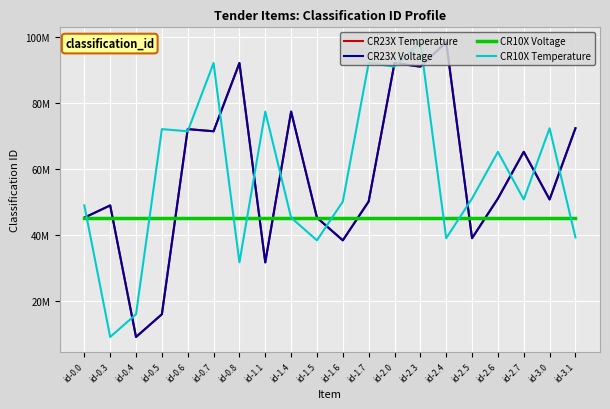

The value of CR23X Temperature at id-0.3 is 48921000. True or false?

True